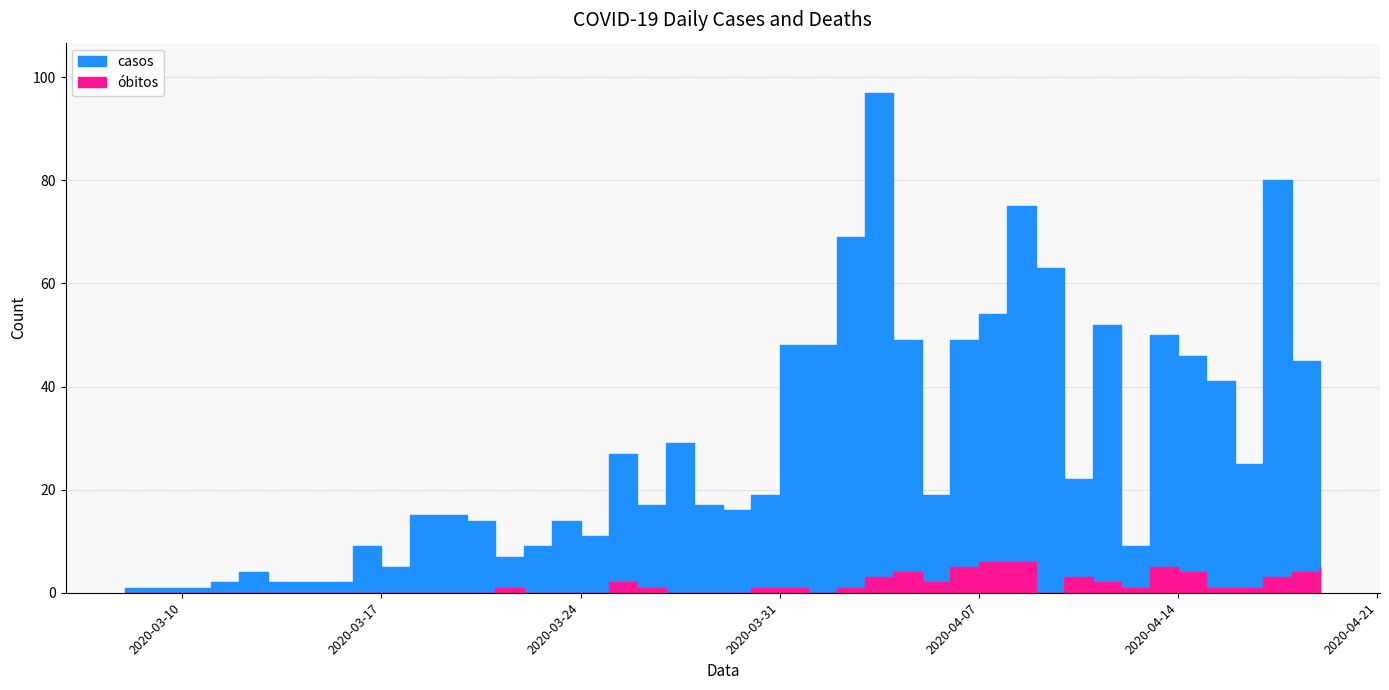

True or false: óbitos and casos intersect in this chart.

False